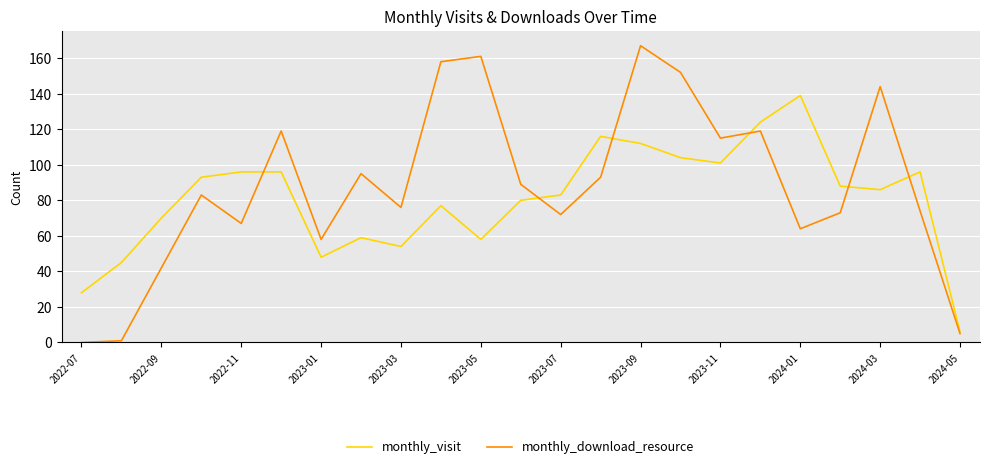

Which series has the largest range (max minus min)?

monthly_download_resource